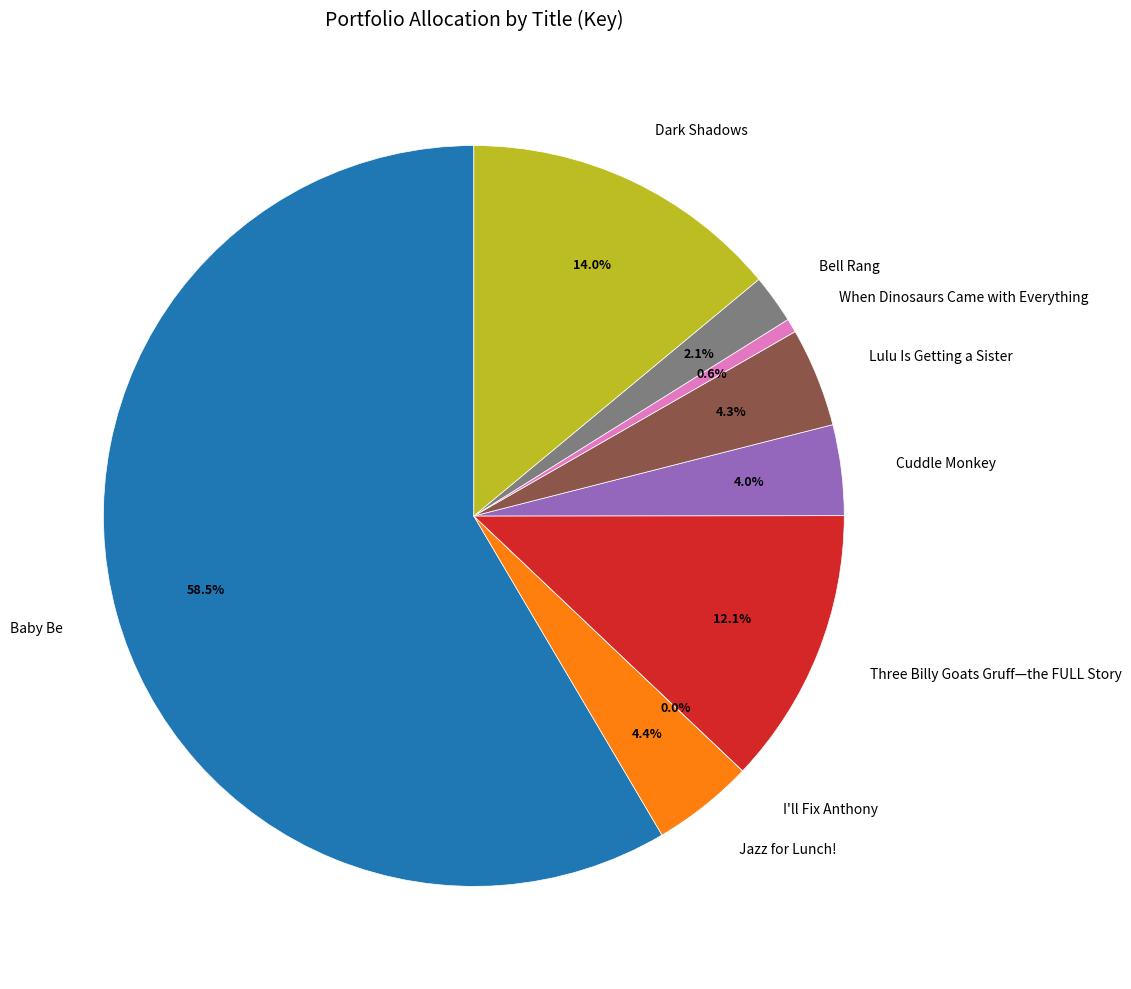

Which slice is the largest?

Baby Be